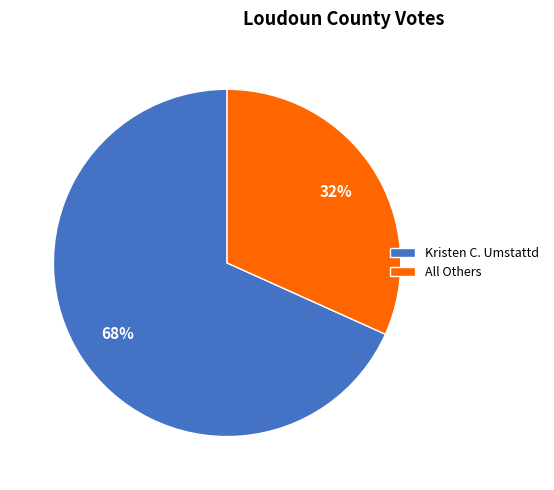

Which has a higher value, All Others or Kristen C. Umstattd?

Kristen C. Umstattd